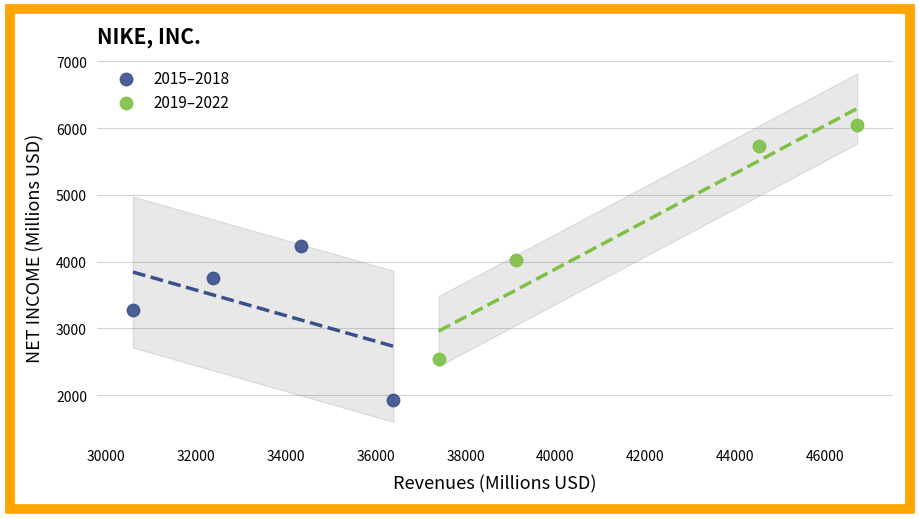

Which series reaches the maximum Y coordinate?

2019–2022